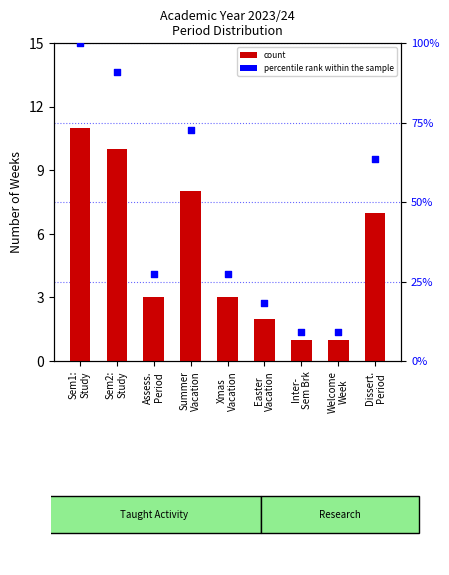

What is the total value across all series at Summer
Vacation?

80.7